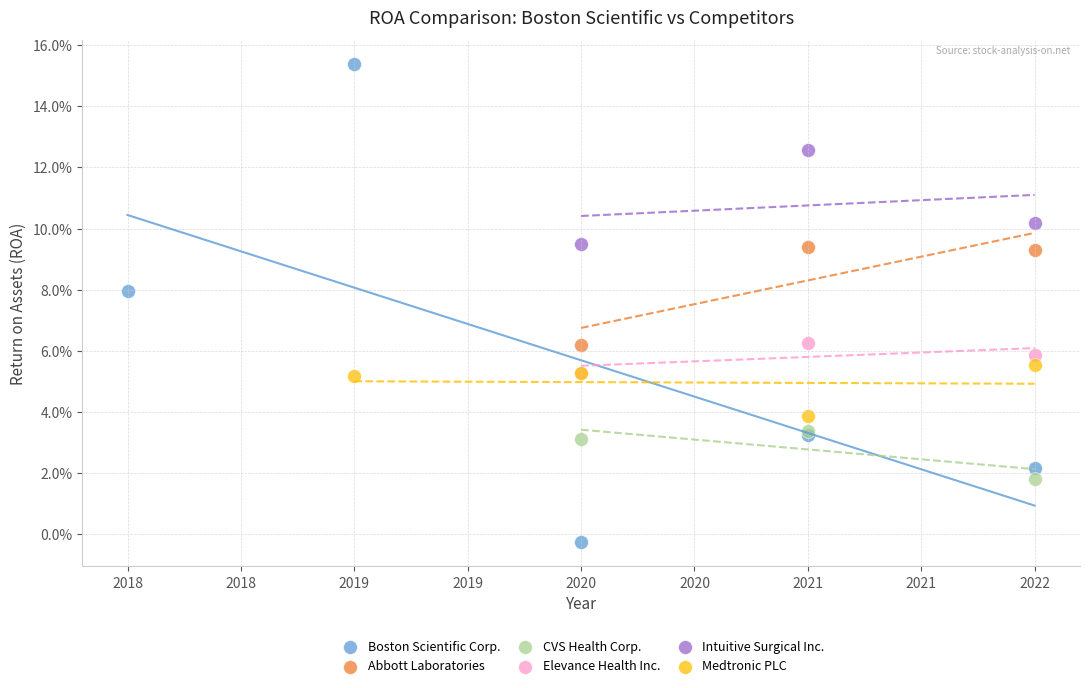

What are all the series names shown in the legend?

Boston Scientific Corp., Abbott Laboratories, CVS Health Corp., Elevance Health Inc., Intuitive Surgical Inc., Medtronic PLC